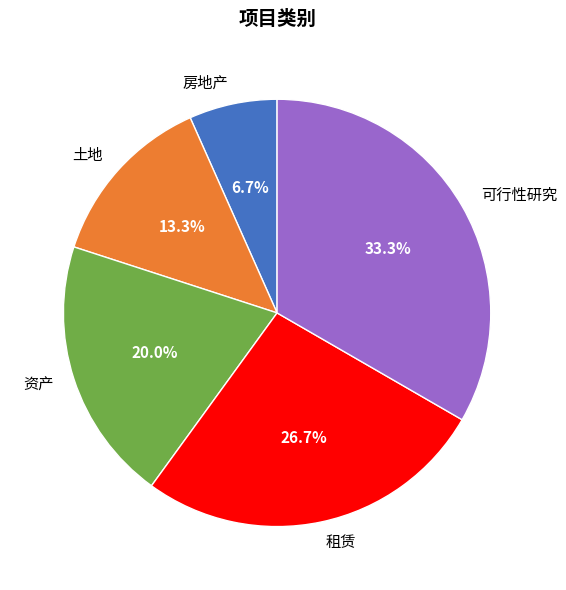

How many segments does this pie chart have?

5